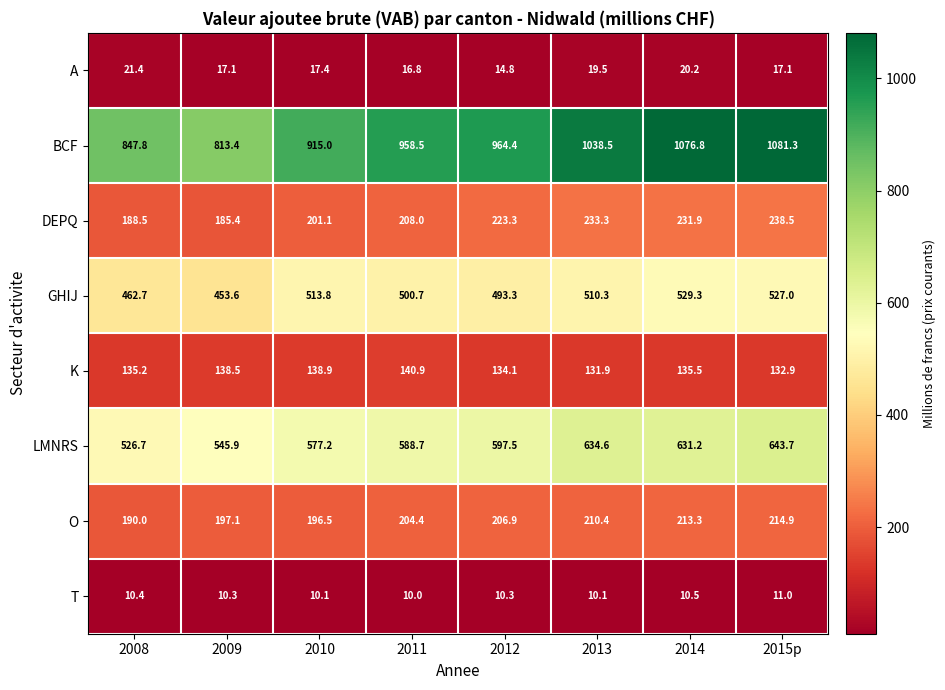

Is it true that DEPQ equals 201.1 at 2010?

True